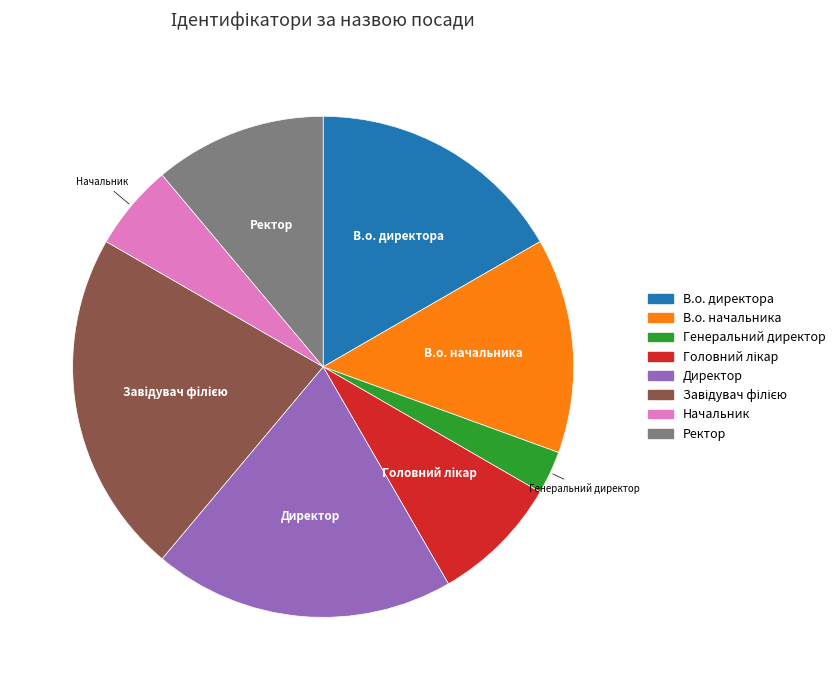

Does Генеральний директор represent more than half of the total?

No